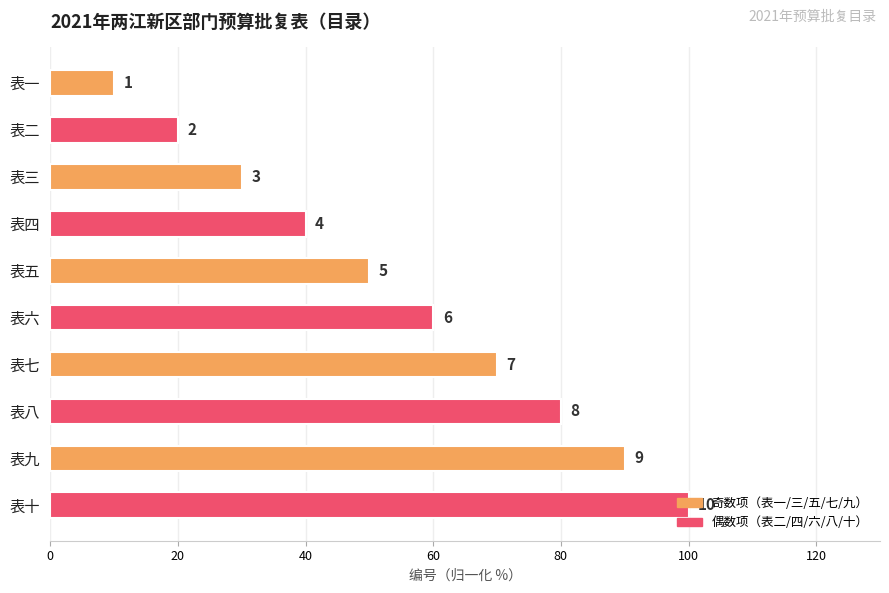

Are the bars horizontal?

Yes